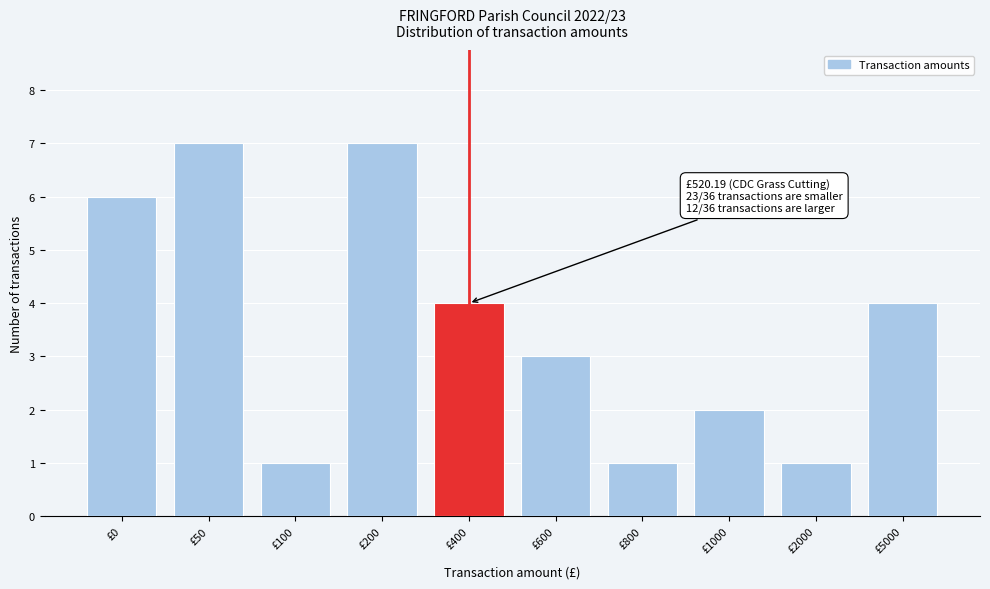

Reading left to right, what are all the values shown in this chart?

6	7	1	7	4	3	1	2	1	4